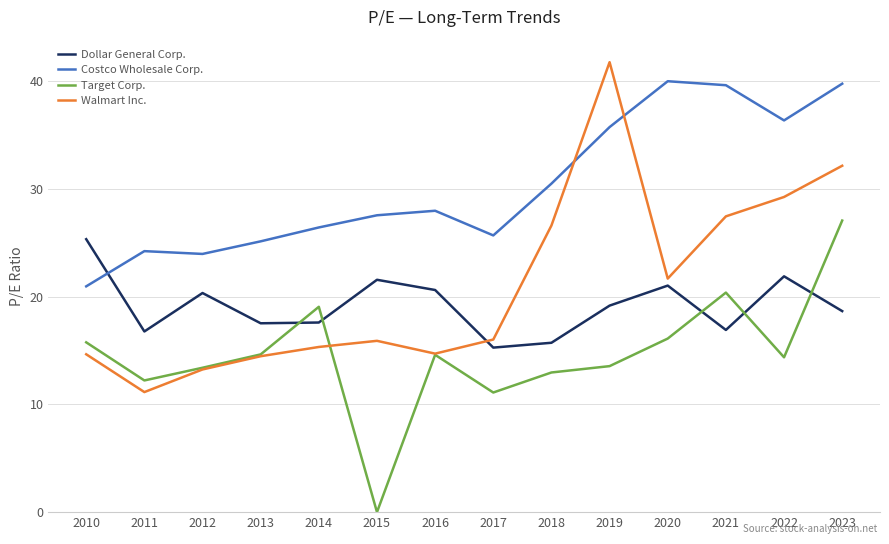

Read the Dollar General Corp. value at 2022.

21.9